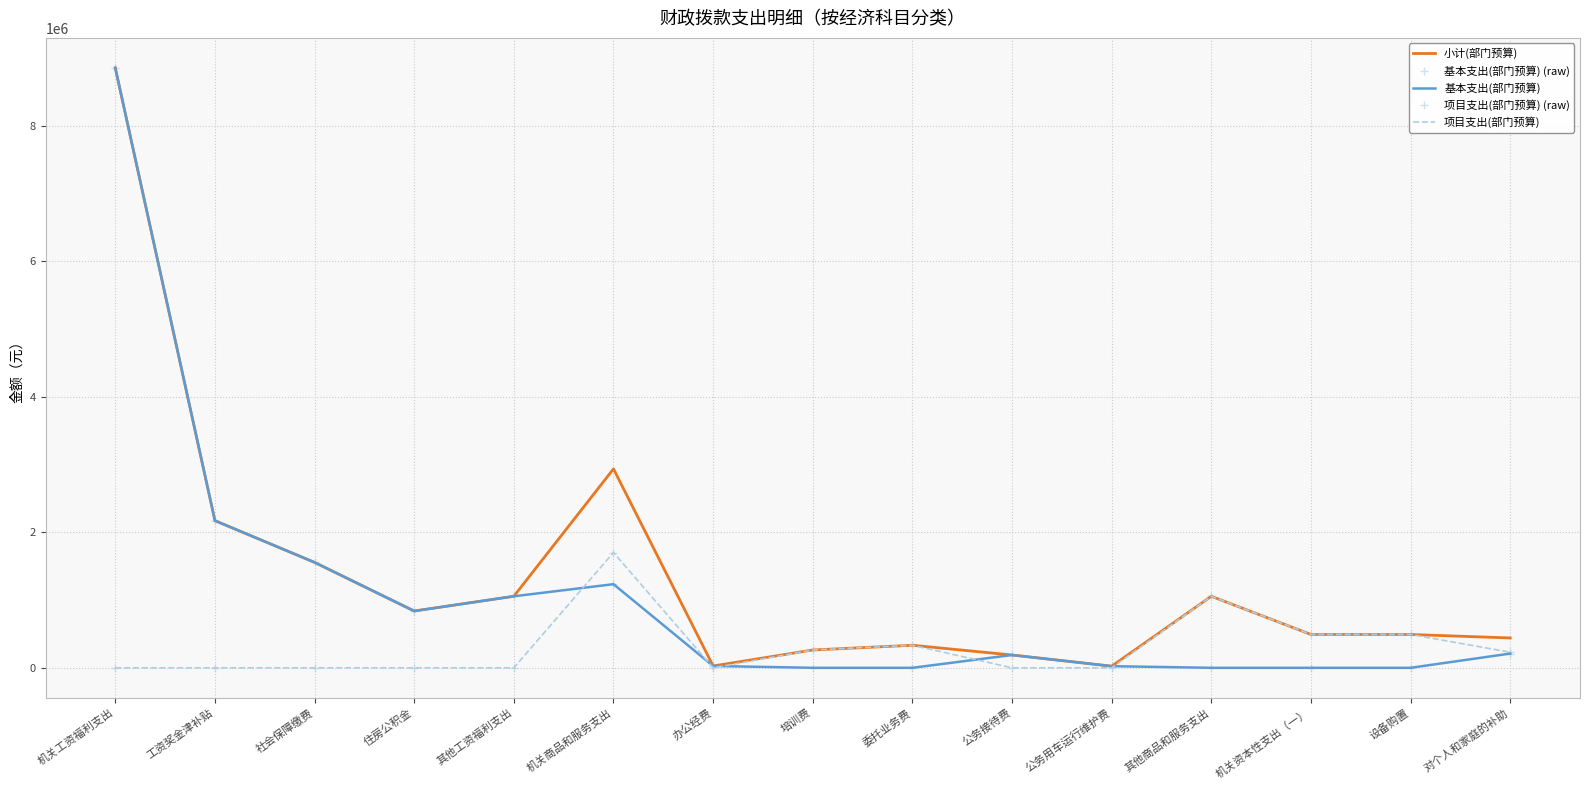

What is the sum of all 小计(部门预算) values?

20732511